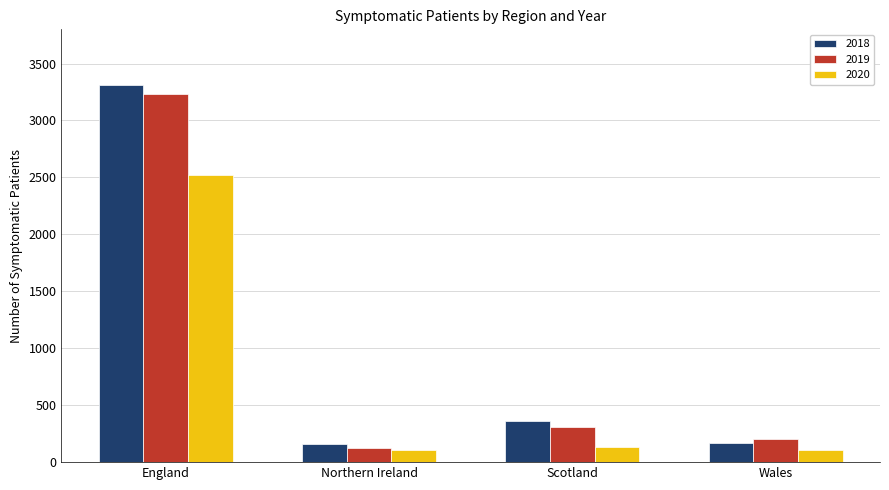

What is the difference between the maximum and minimum values in the 2019 series?

3102